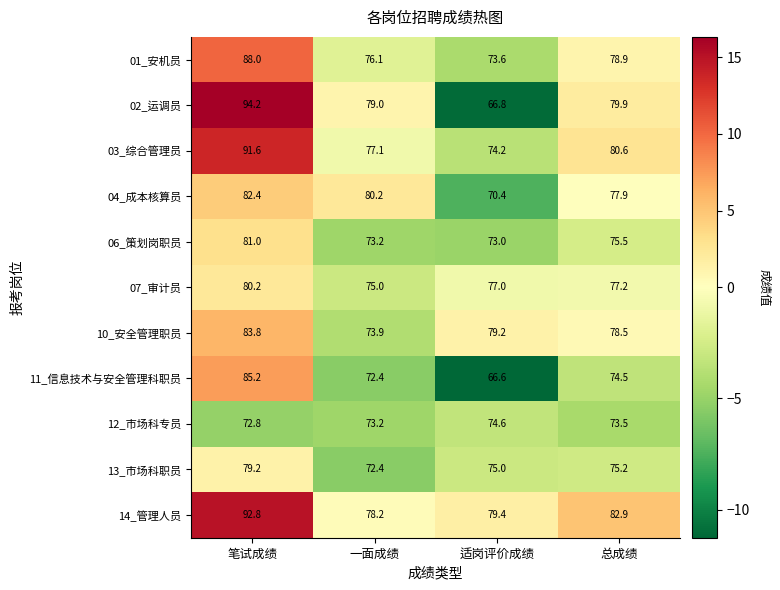

Which series changed the most between 适岗评价成绩 and 总成绩?

02_运调员